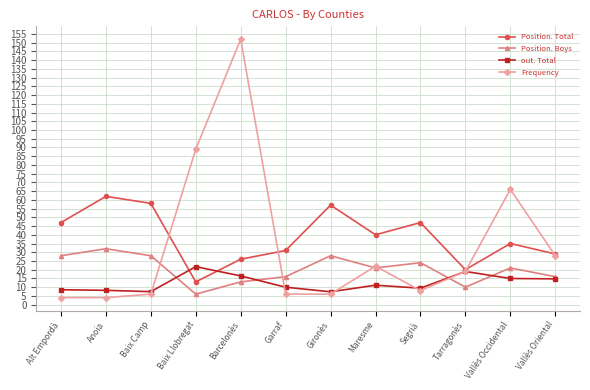

Where does the Frequency series first go above 19?

Baix Llobregat